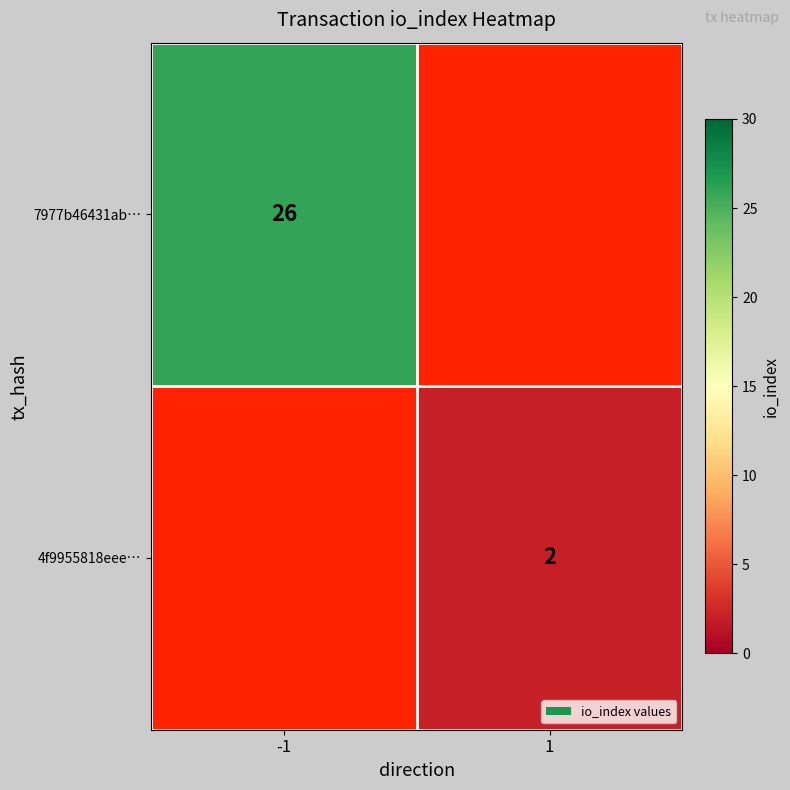

Is the value of 7977b46431ab… at -1 greater than the value of 4f9955818eee… at 1?

Yes